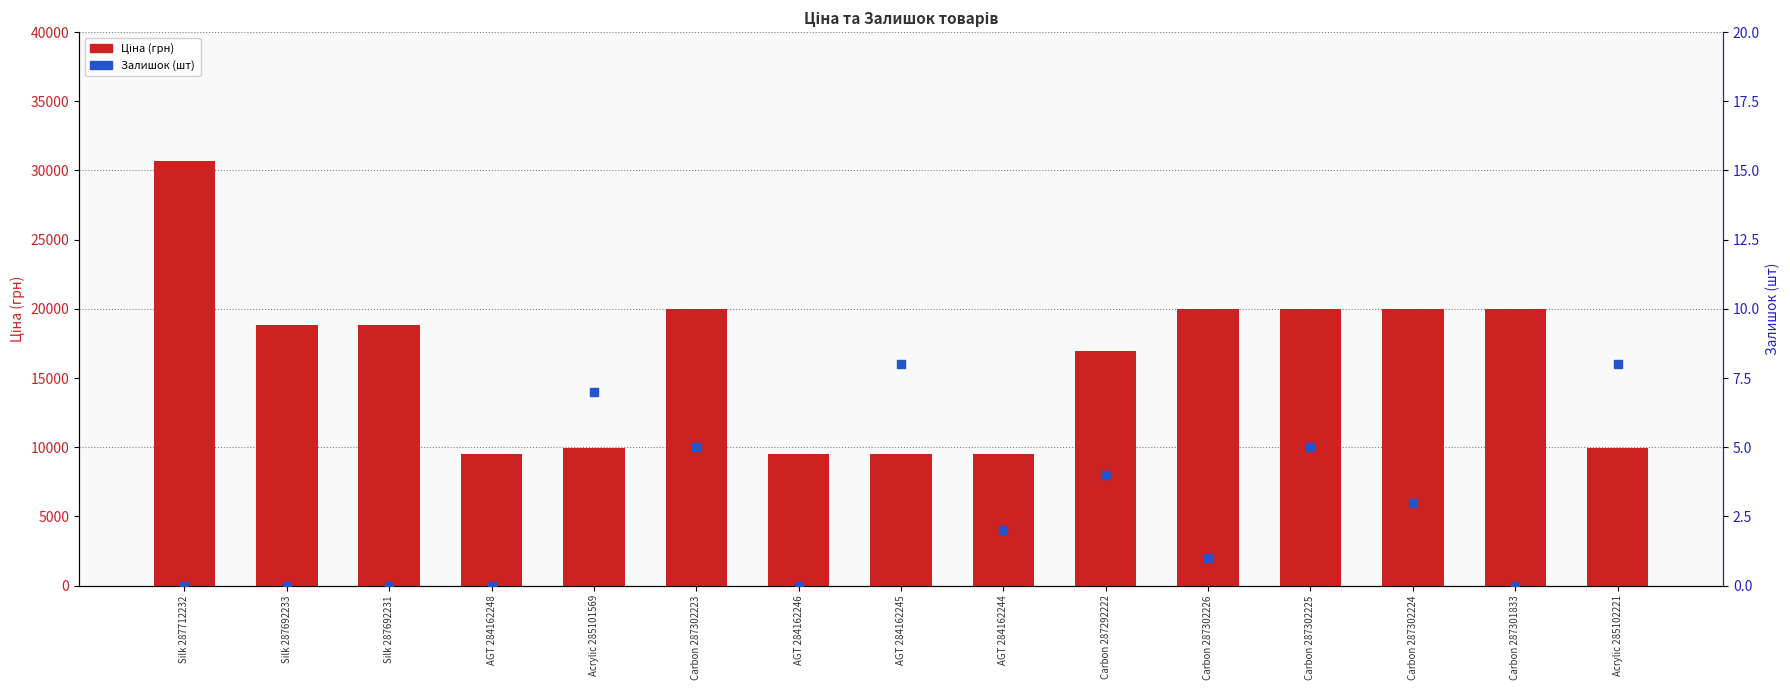

Which series has the widest spread of Y values?

Ціна (грн)